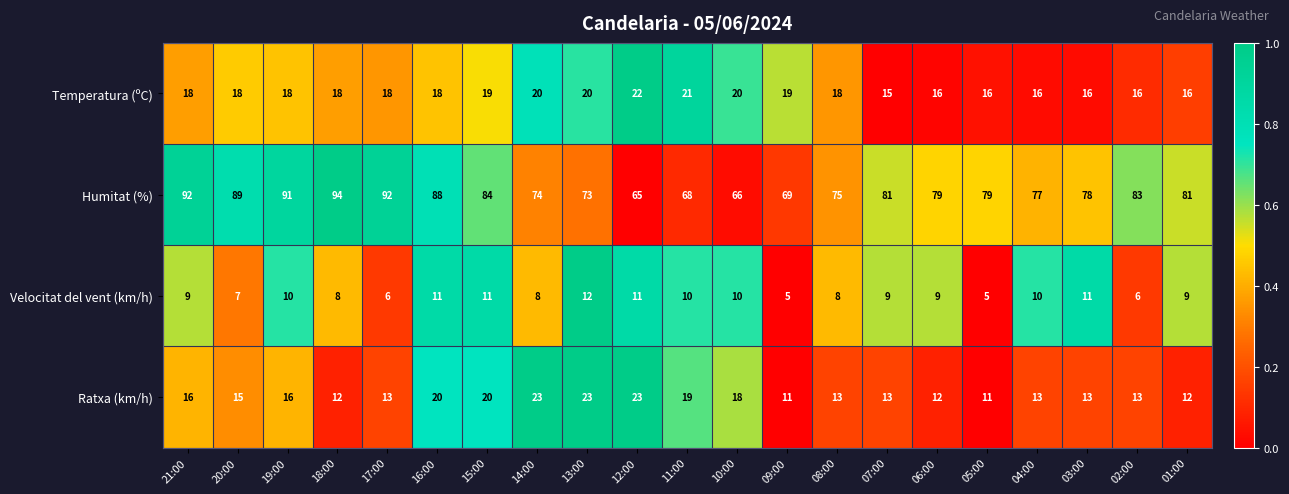

At 12:00, list the series in order from smallest to largest.

Velocitat del vent (km/h), Temperatura (ºC), Ratxa (km/h), Humitat (%)